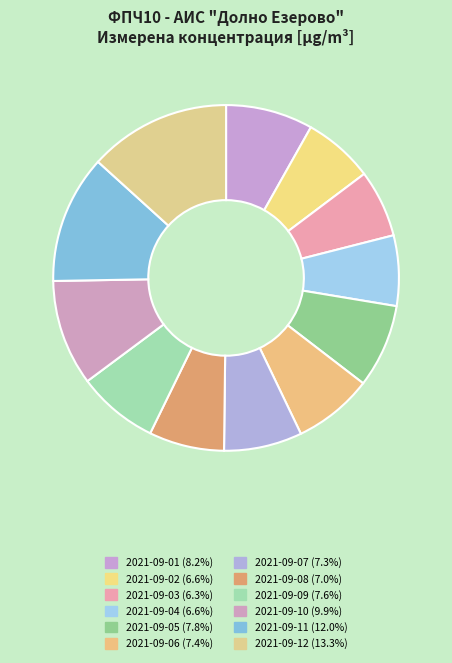

Combined, what portion of the pie is 2021-09-06 and 2021-09-11?

19.4%